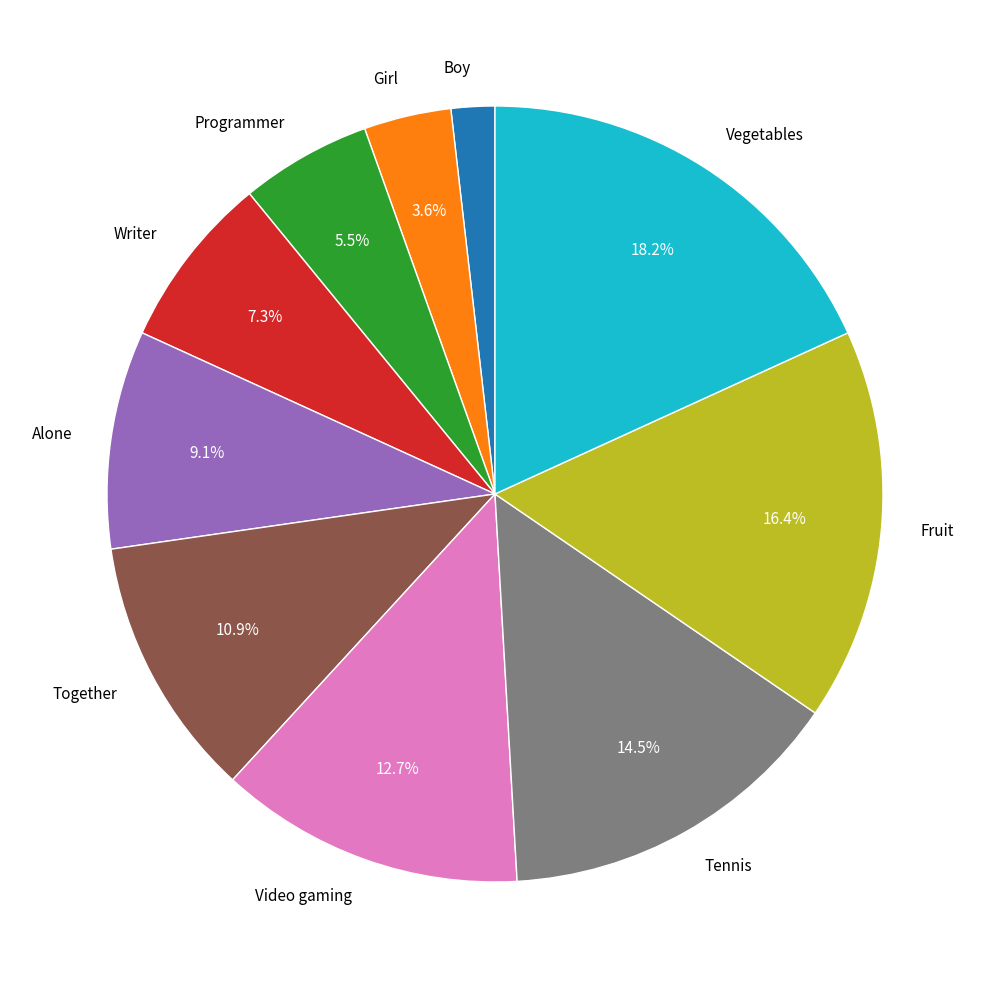

Is there a majority slice in this chart?

No